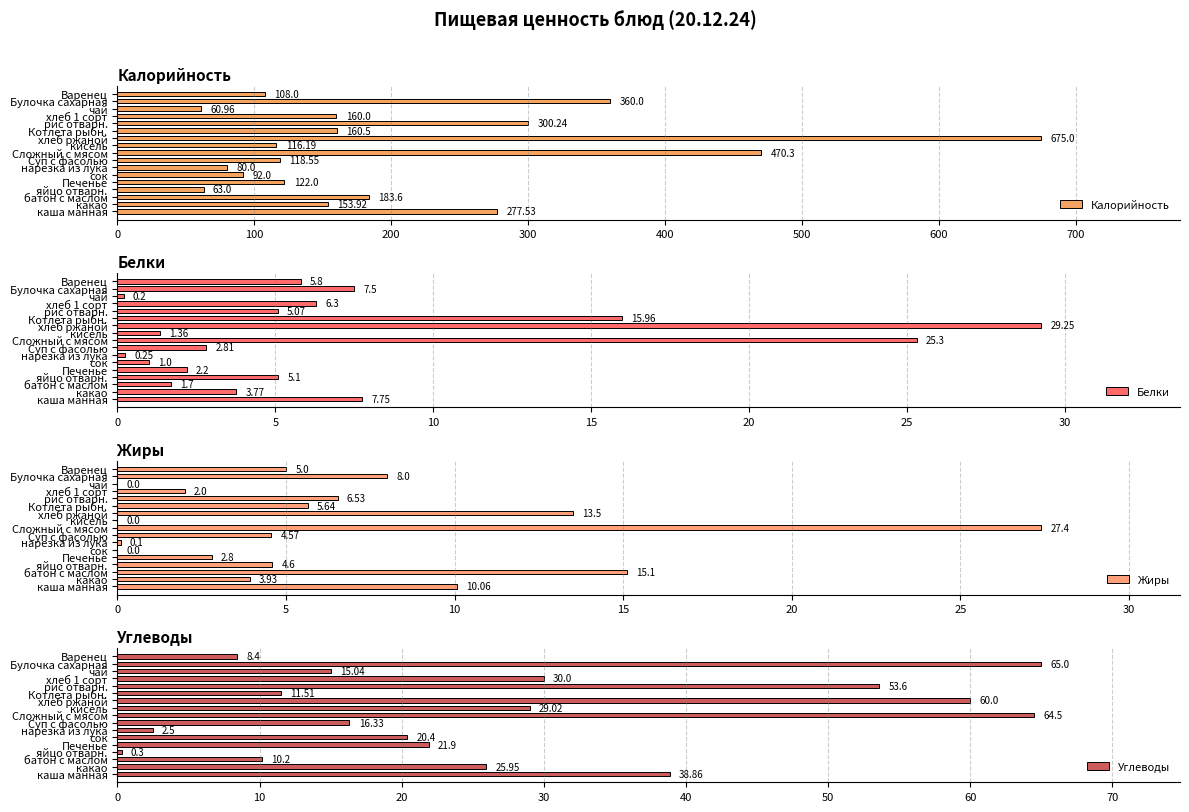

What is the difference between the maximum and second lowest values in the Белки series?

29.0